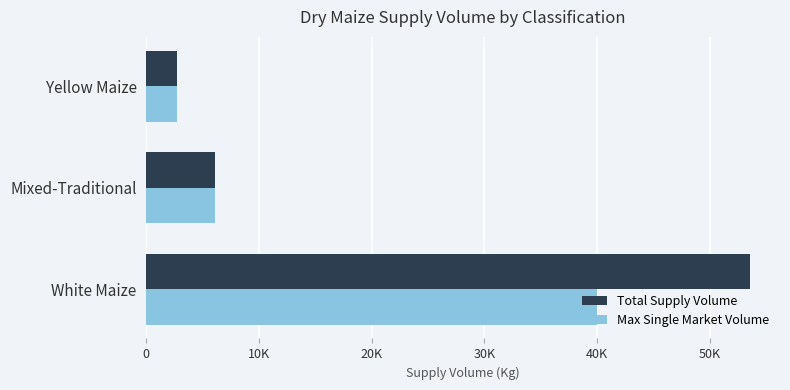

What are all the series names shown in the legend?

Total Supply Volume, Max Single Market Volume